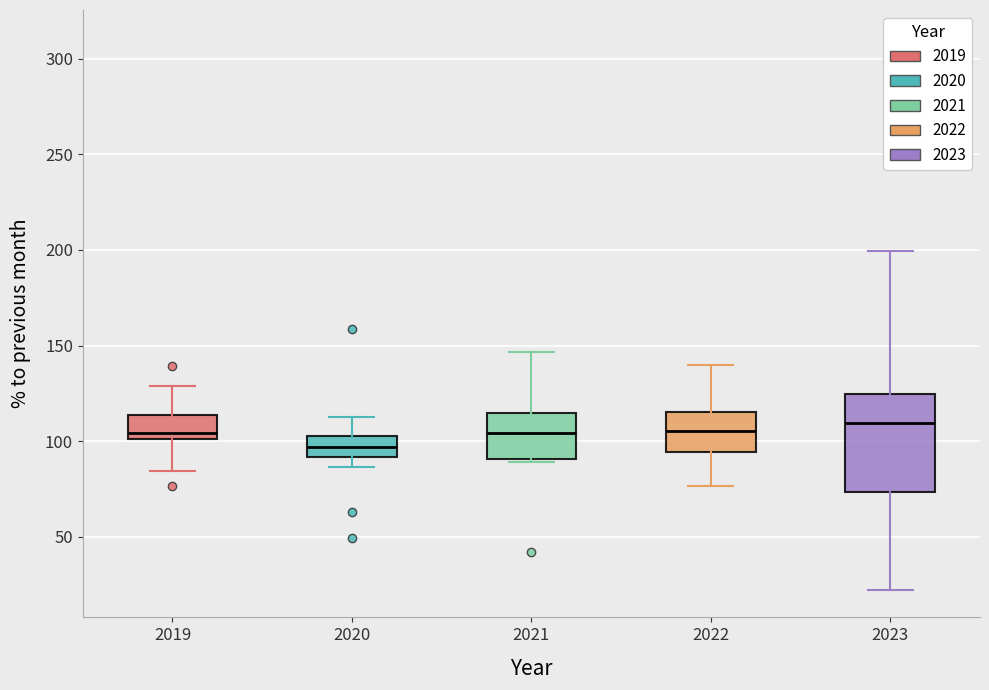

Reading left to right, transcribe this box plot: for each box, give where its median line is, the range the box spans, and where its two whiskers end, as read against the y-axis. The values are not printed on the chart, so give them approximately, as read against the axis.

2019: median 105, box 100 to 115, whiskers 85 to 130
2020: median 95, box 90 to 100, whiskers 85 to 115
2021: median 105, box 90 to 115, whiskers 90 (just below the box's lower edge) to 145
2022: median 105, box 95 to 115, whiskers 75 to 140
2023: median 110, box 75 to 125, whiskers 20 to 200